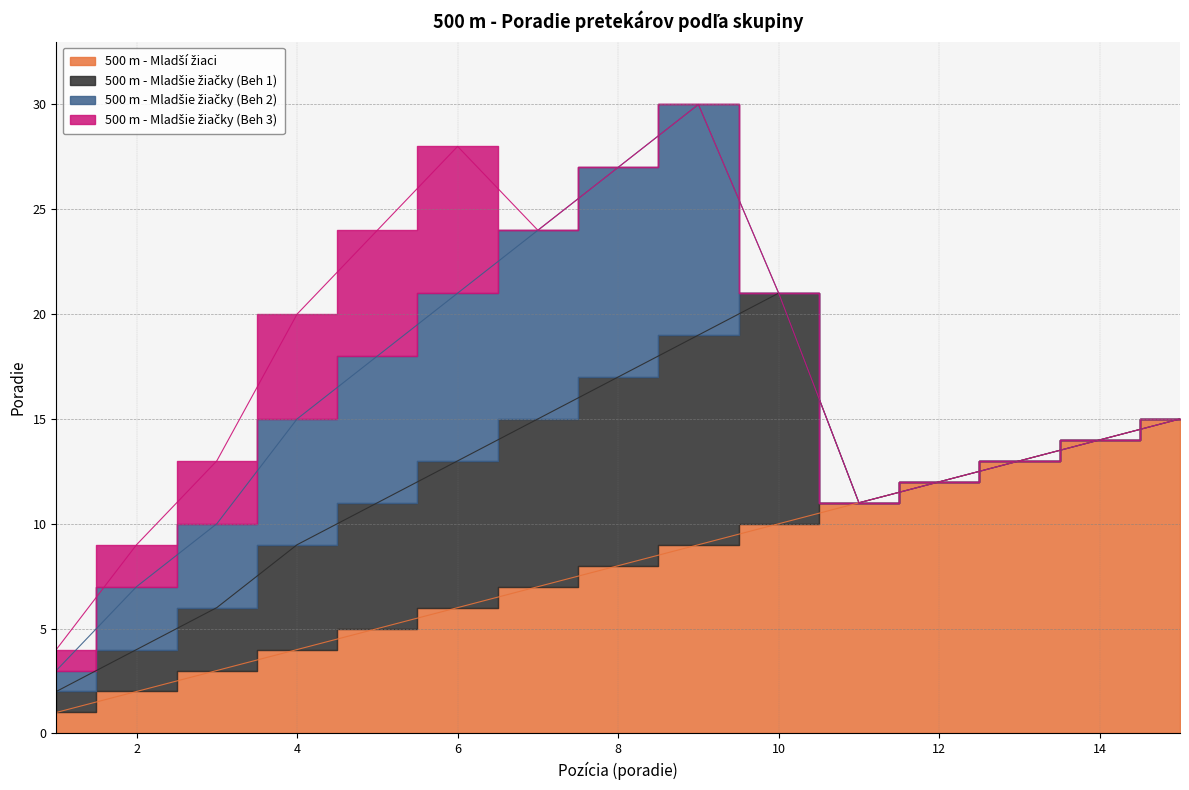

The 500 m - Mladšie žiačky (Beh 3) series shows 7 at 4. True or false?

False